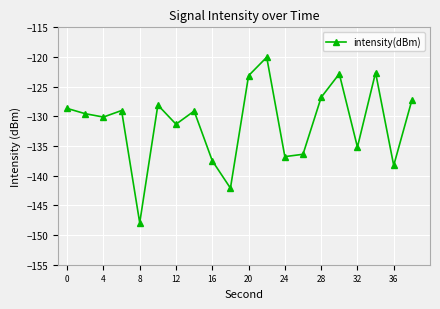

What is the value of the 17th point from the left?

-135.2